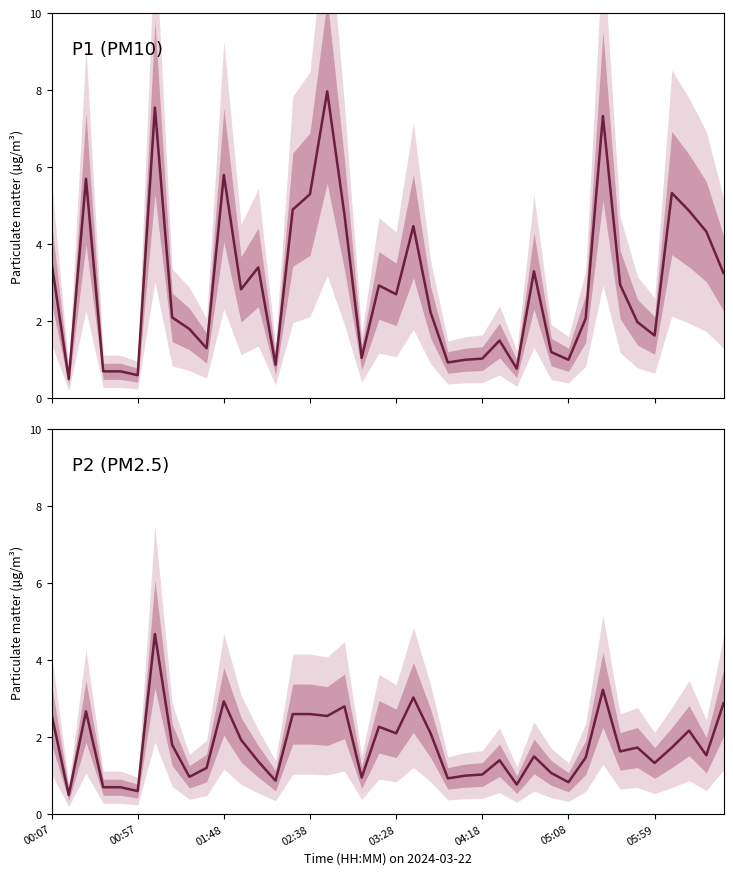

How many values in the P2 (PM2.5) series exceed 1?

29